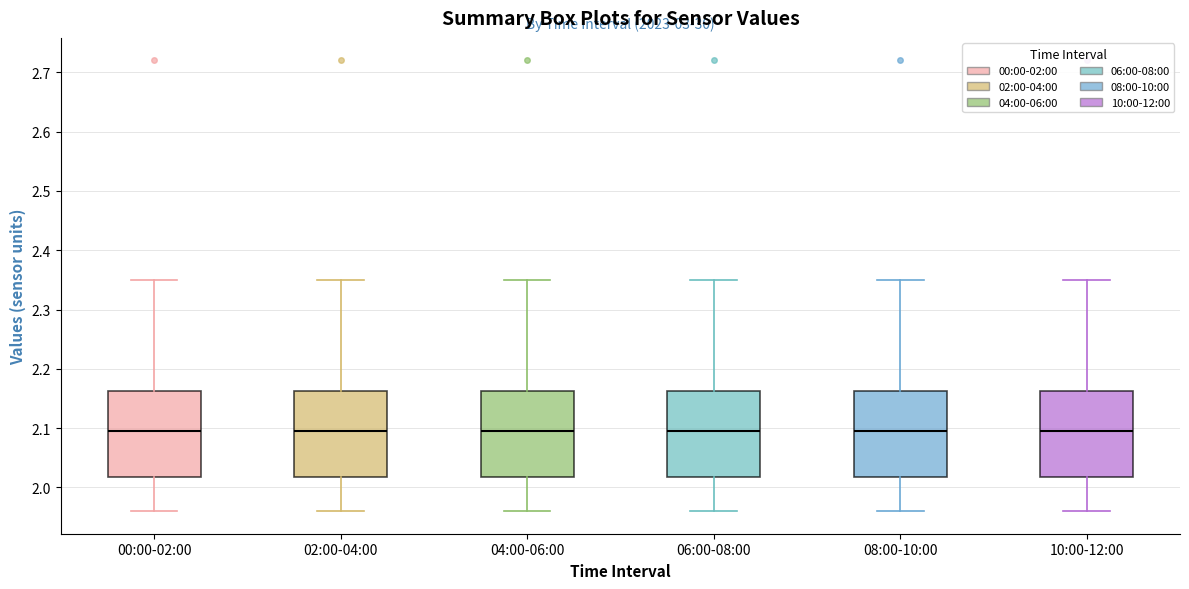

Reading left to right, transcribe this box plot: for each box, give where its median line is, the range the box spans, and where its two whiskers end, as read against the y-axis. The values are not printed on the chart, so give them approximately, as read against the axis.

00:00-02:00: median 2.10, box 2.02 to 2.16, whiskers 1.96 to 2.35
02:00-04:00: median 2.10, box 2.02 to 2.16, whiskers 1.96 to 2.35
04:00-06:00: median 2.10, box 2.02 to 2.16, whiskers 1.96 to 2.35
06:00-08:00: median 2.10, box 2.02 to 2.16, whiskers 1.96 to 2.35
08:00-10:00: median 2.10, box 2.02 to 2.16, whiskers 1.96 to 2.35
10:00-12:00: median 2.10, box 2.02 to 2.16, whiskers 1.96 to 2.35